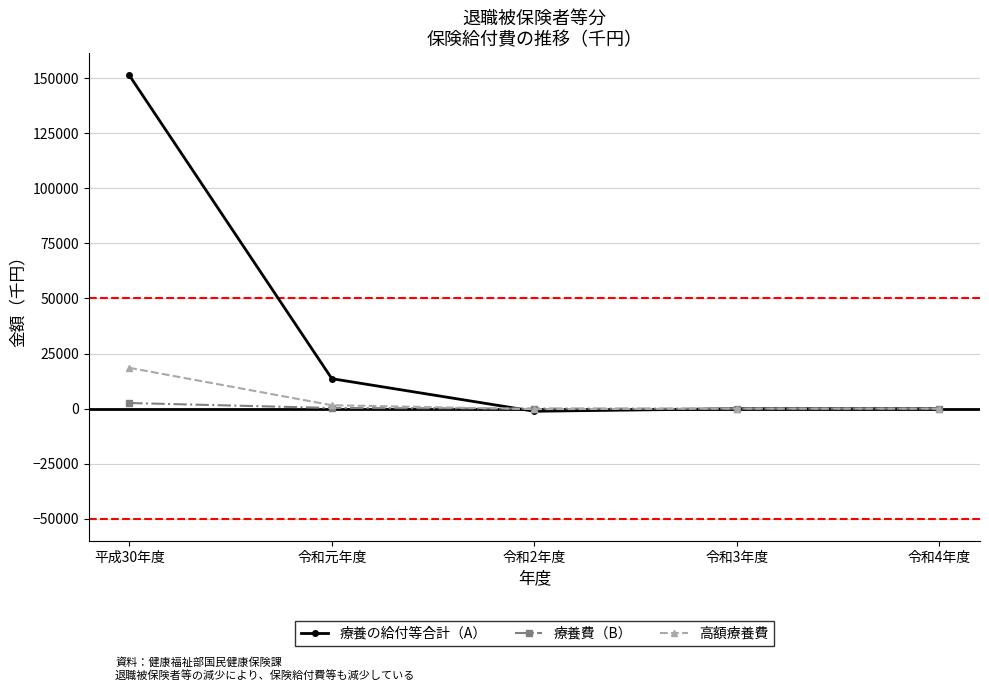

Rank the series by their maximum value, from highest to lowest.

療養の給付等合計（A）, 高額療養費, 療養費（B）